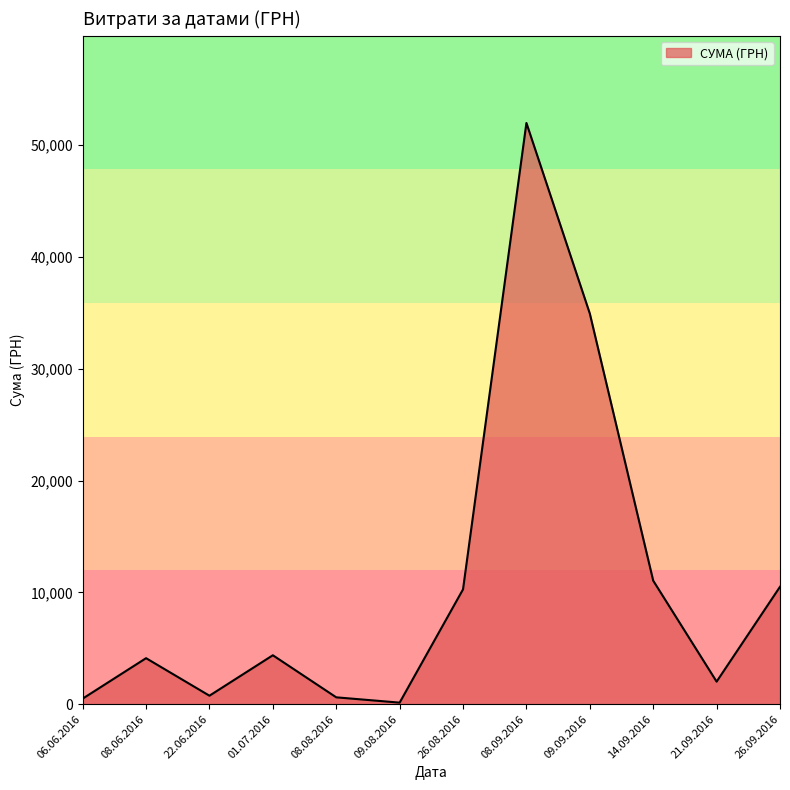

What is the difference between the values at 08.09.2016 and 21.09.2016?

49967.0